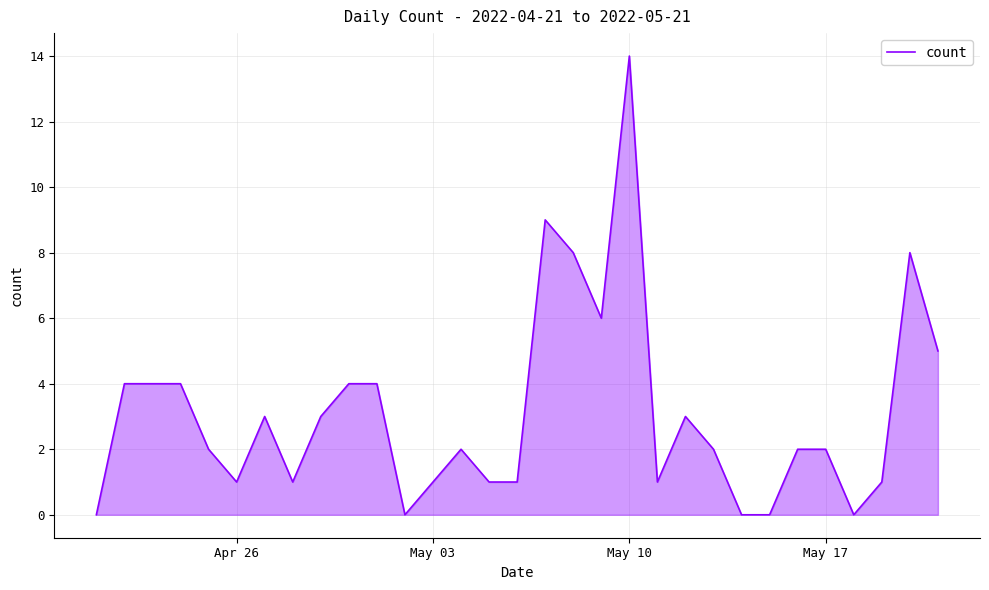

What is the greatest value displayed?

14